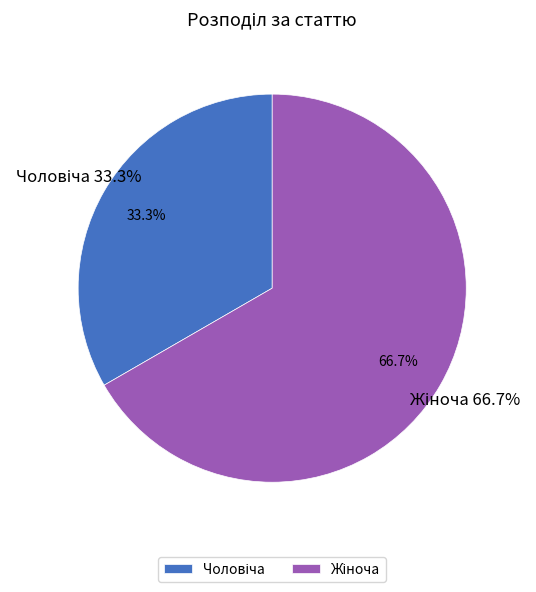

Does Чоловіча account for over 50% of the chart?

No